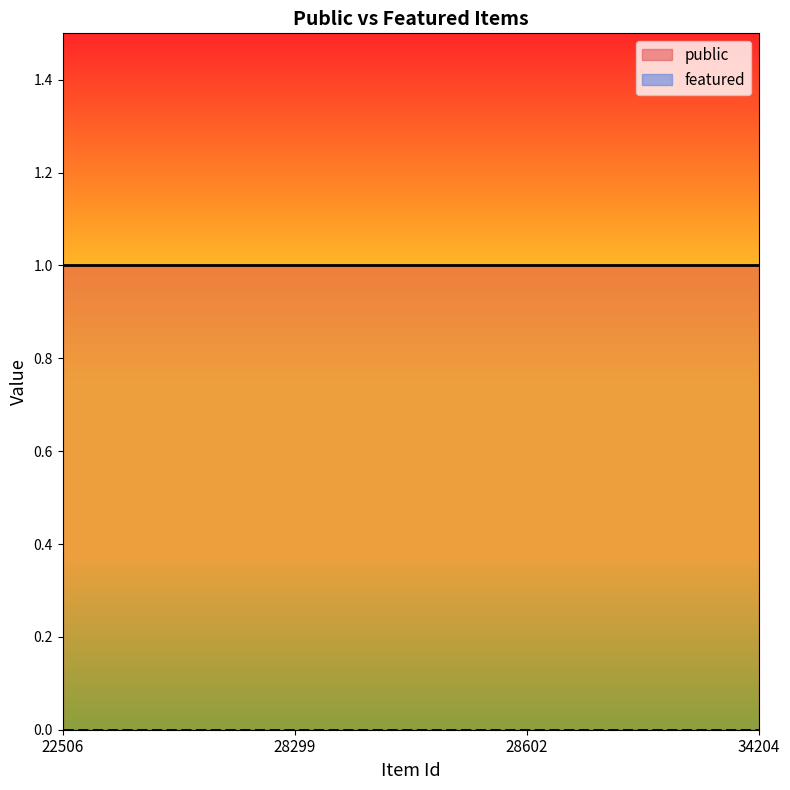

What are all the series names shown in the legend?

public, featured